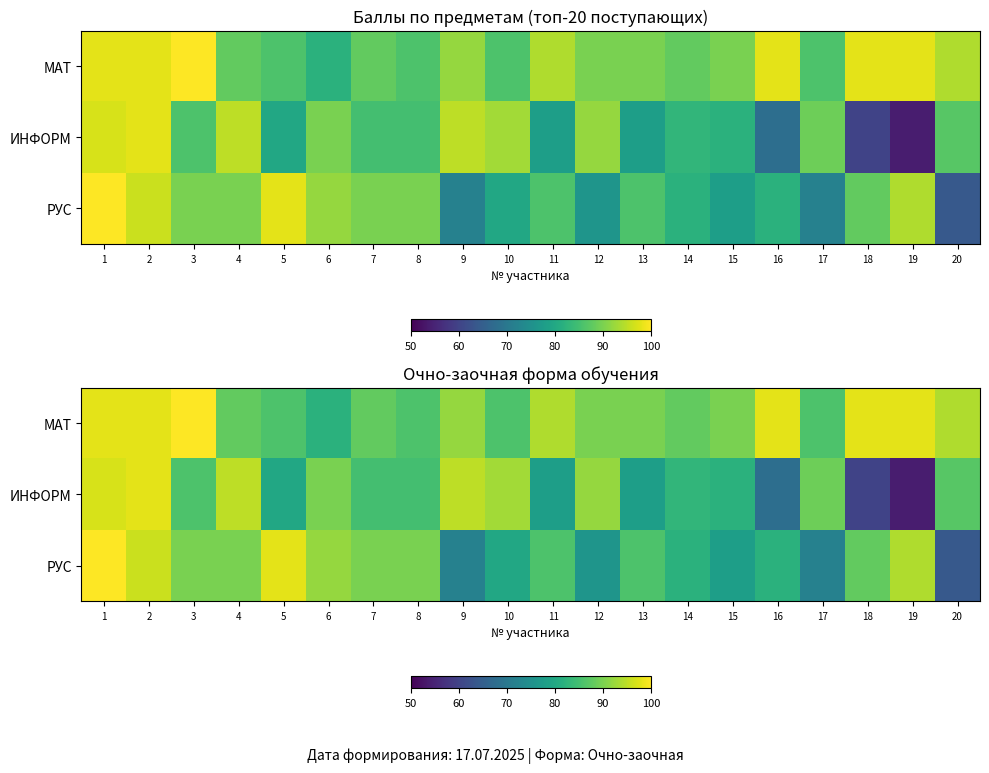

What is the sum of all ИНФОРМ values?

1675